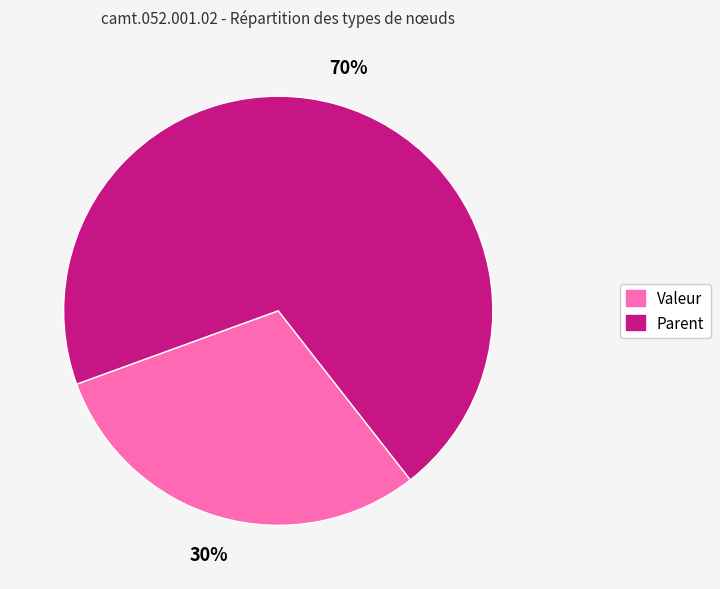

What is the ratio of the value at Valeur to the value at Parent?

0.4